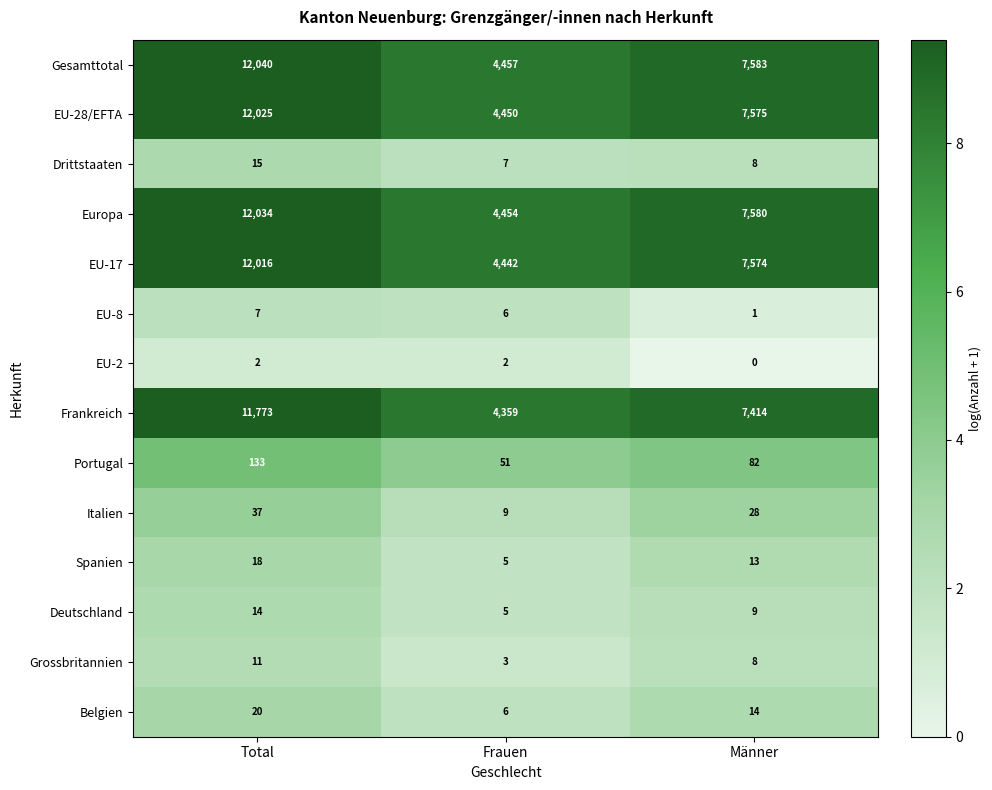

What is the total value across all series at Total?

60145